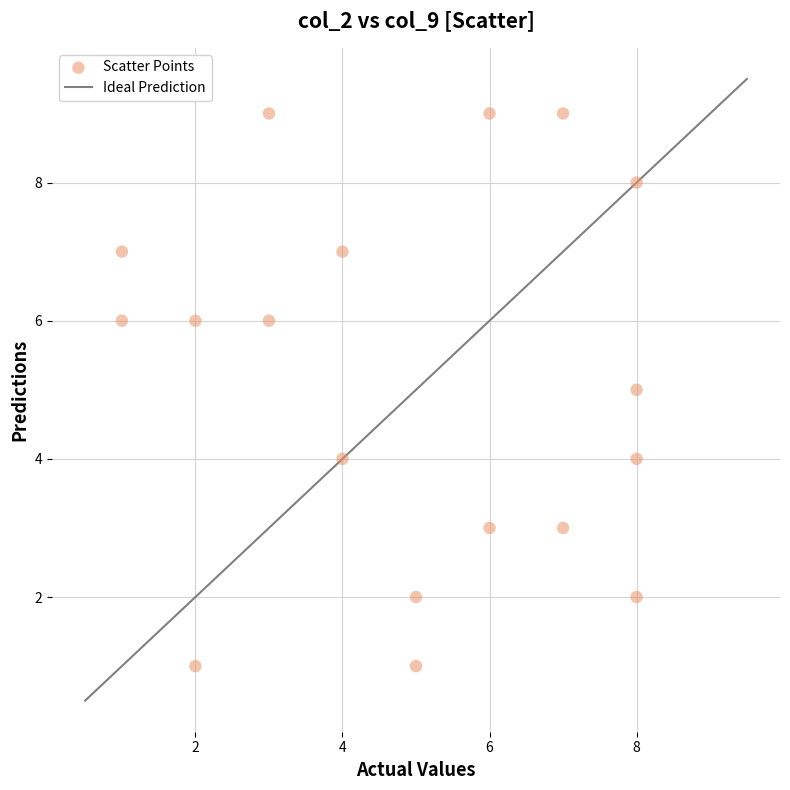

What is the range of X values (max minus min)?

7